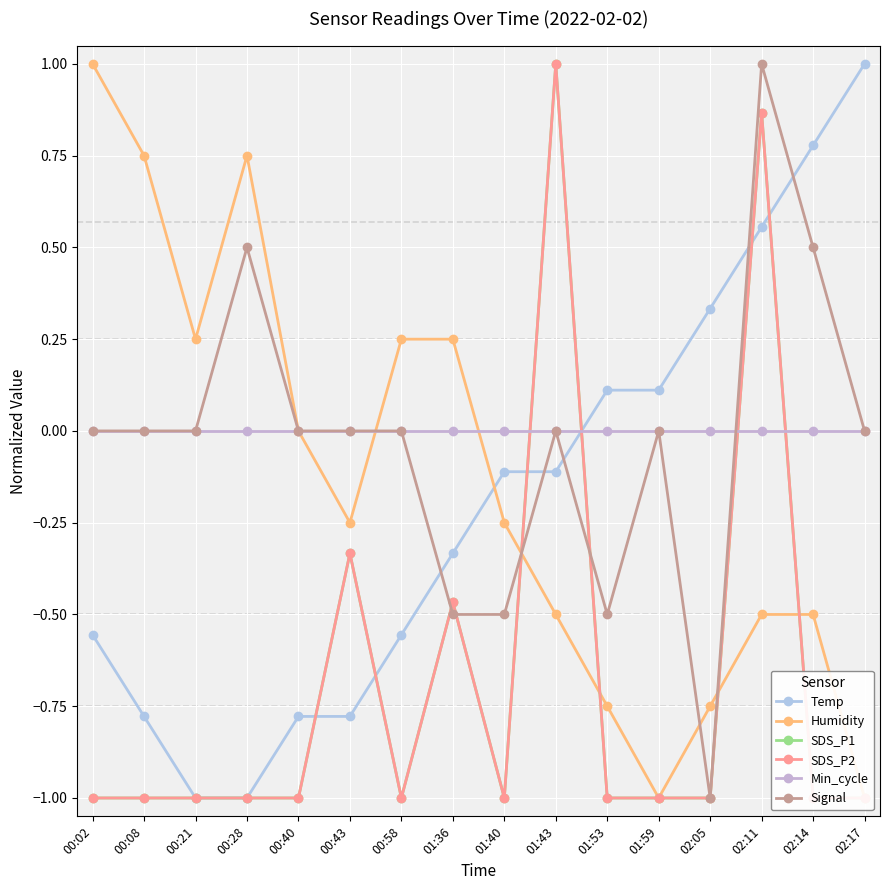

At which label is Signal closest to 0?

00:02